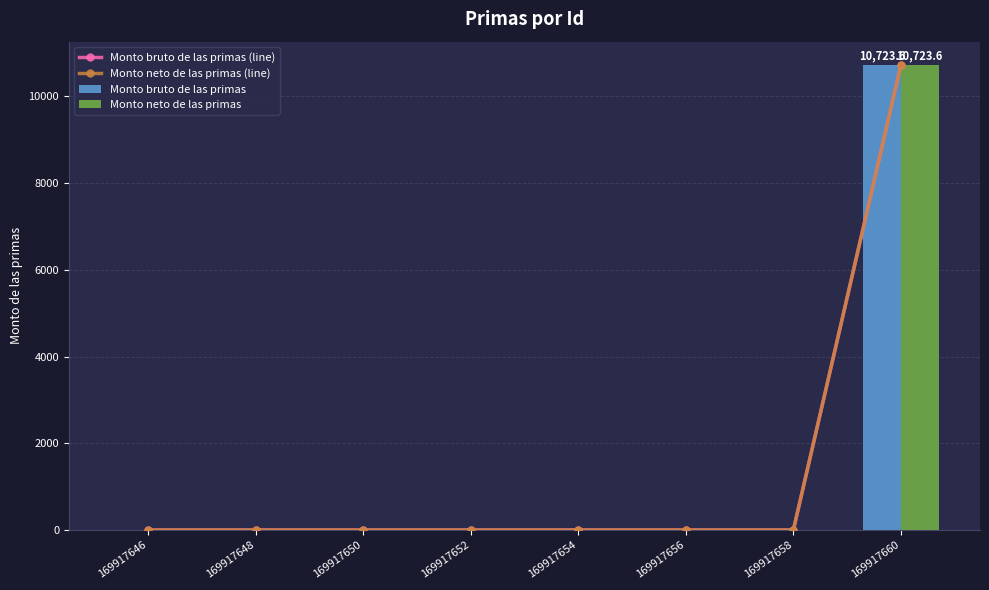

Reading left to right, what are all the values shown in this chart?

Monto bruto de las primas (line): 169917646=0.0	169917648=0.0	169917650=0.0	169917652=0.0	169917654=0.0	169917656=0.0	169917658=0.0	169917660=10723.6
Monto neto de las primas (line): 169917646=0.0	169917648=0.0	169917650=0.0	169917652=0.0	169917654=0.0	169917656=0.0	169917658=0.0	169917660=10723.6
Monto bruto de las primas: 169917646=0.0	169917648=0.0	169917650=0.0	169917652=0.0	169917654=0.0	169917656=0.0	169917658=0.0	169917660=10723.6
Monto neto de las primas: 169917646=0.0	169917648=0.0	169917650=0.0	169917652=0.0	169917654=0.0	169917656=0.0	169917658=0.0	169917660=10723.6